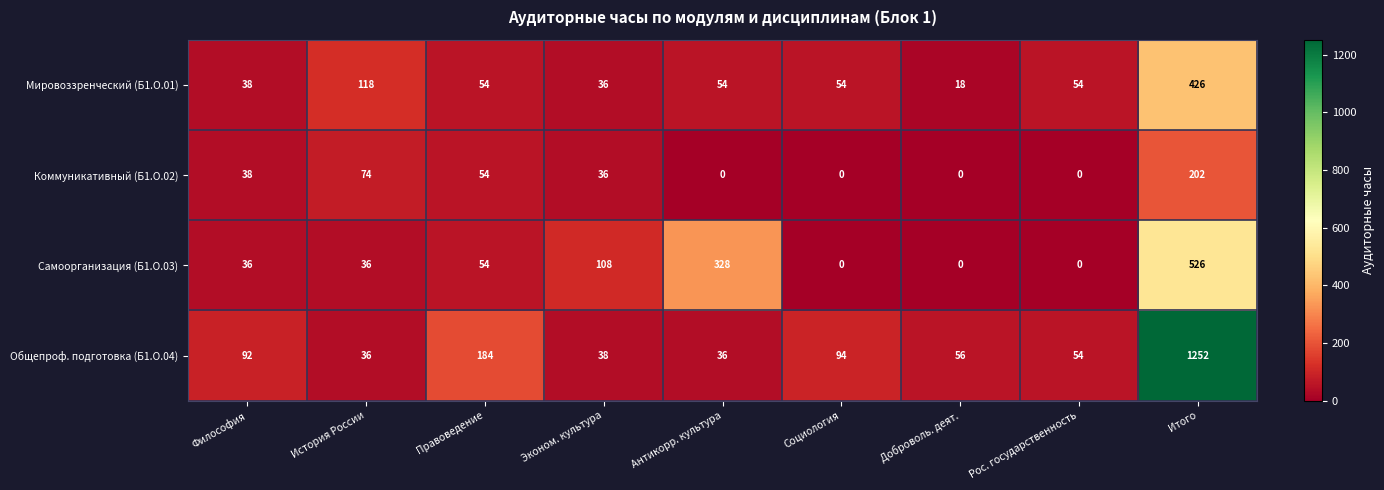

True or false: Мировоззренческий (Б1.О.01) has a value of 77 at Антикорр. культура.

False